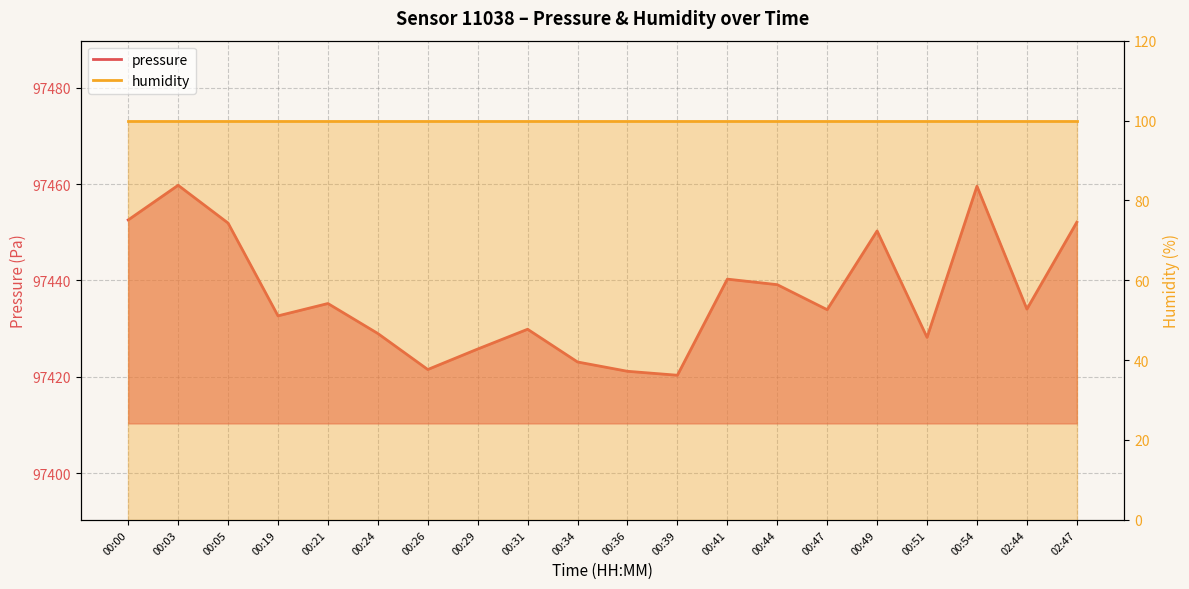

List the labels in order of value, smallest first.

00:39, 00:36, 00:26, 00:34, 00:29, 00:51, 00:24, 00:31, 00:19, 00:47, 02:44, 00:21, 00:44, 00:41, 00:49, 00:05, 02:47, 00:00, 00:54, 00:03